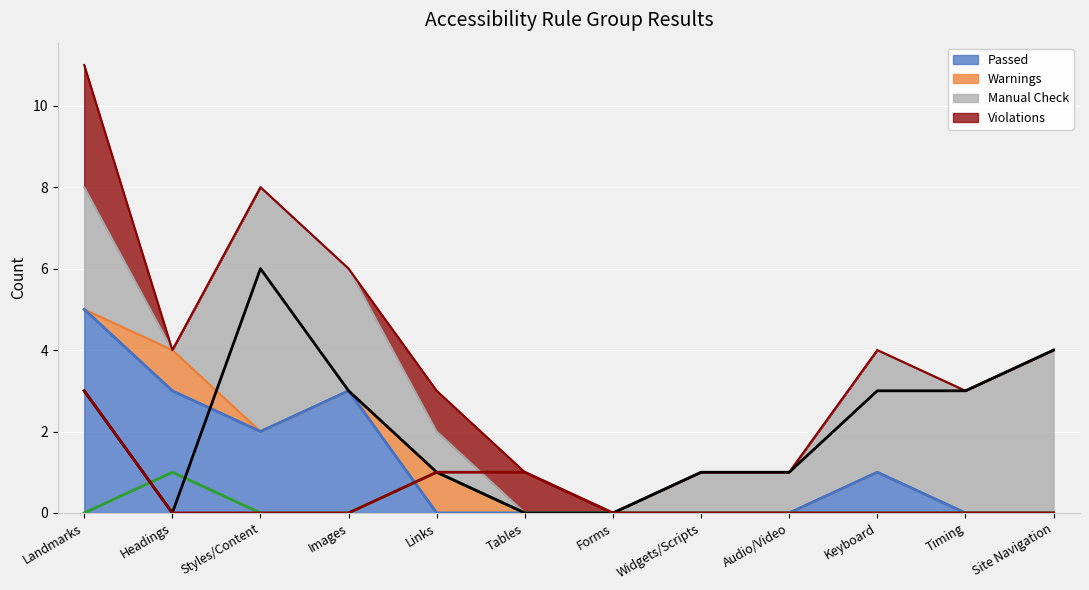

True or false: Violations has more than 1 points higher than both neighbors.

False